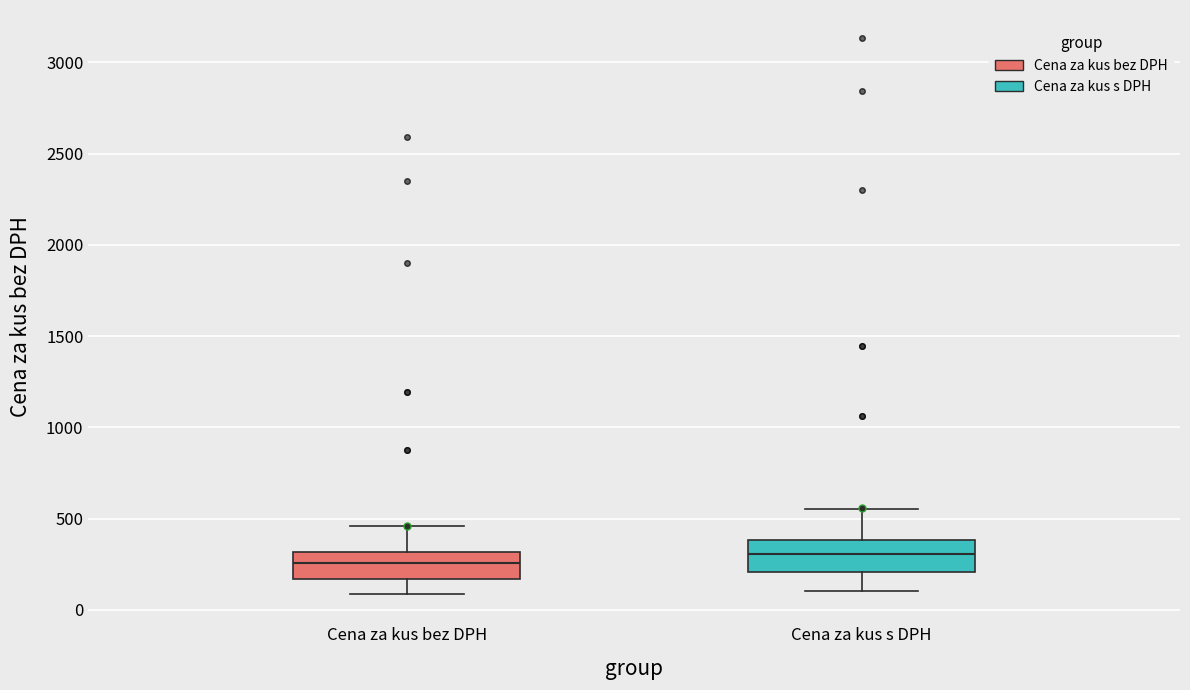

Which box has the lowest median line?

Cena za kus bez DPH